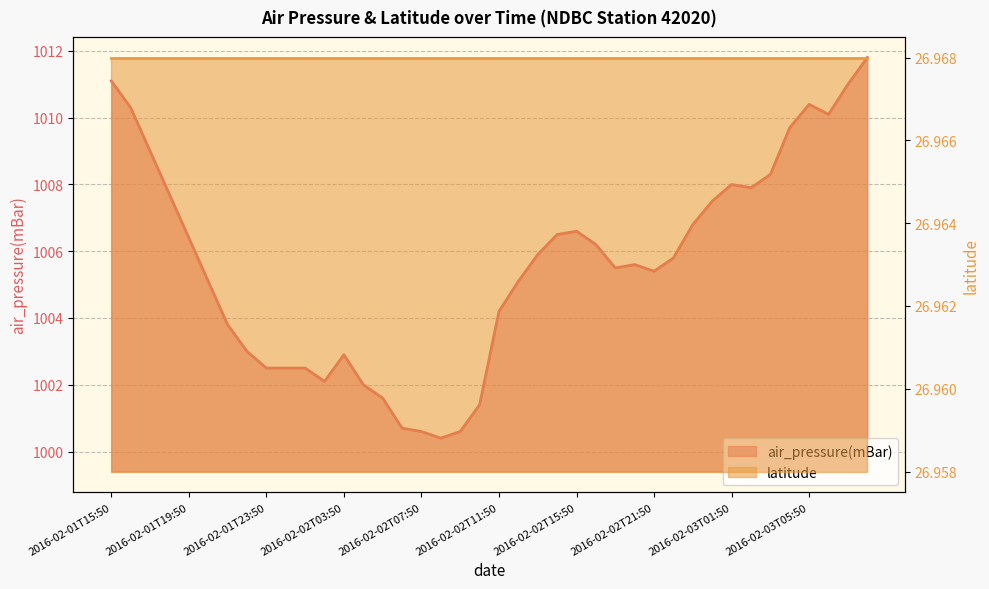

List the labels in order of value, largest first.

2016-02-03T08:50, 2016-02-01T15:50, 2016-02-03T07:50, 2016-02-03T05:50, 2016-02-01T16:50, 2016-02-03T06:50, 2016-02-03T04:50, 2016-02-01T17:50, 2016-02-03T03:50, 2016-02-03T01:50, 2016-02-03T02:50, 2016-02-01T18:50, 2016-02-03T00:50, 2016-02-02T23:50, 2016-02-02T15:50, 2016-02-02T14:50, 2016-02-01T19:50, 2016-02-02T18:50, 2016-02-02T13:50, 2016-02-02T22:50, 2016-02-02T20:50, 2016-02-02T19:50, 2016-02-02T21:50, 2016-02-01T20:50, 2016-02-02T12:50, 2016-02-02T11:50, 2016-02-01T21:50, 2016-02-01T22:50, 2016-02-02T03:50, 2016-02-01T23:50, 2016-02-02T00:50, 2016-02-02T01:50, 2016-02-02T02:50, 2016-02-02T04:50, 2016-02-02T05:50, 2016-02-02T10:50, 2016-02-02T06:50, 2016-02-02T07:50, 2016-02-02T09:50, 2016-02-02T08:50